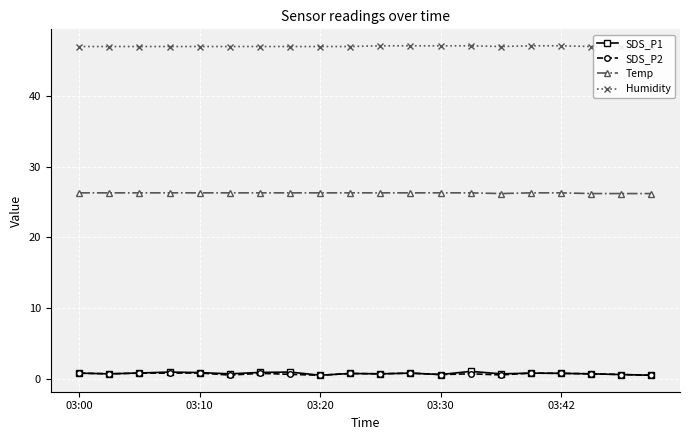

True or false: SDS_P2 has more than 1 interior local peaks.

True